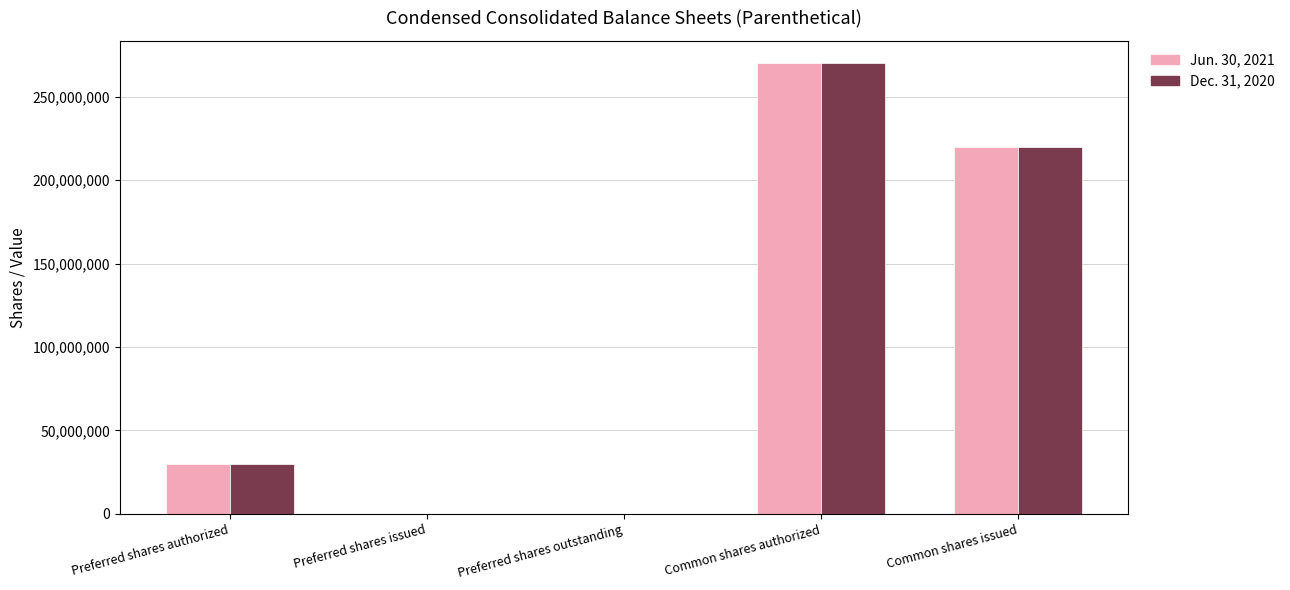

How many groups of bars are there?

5